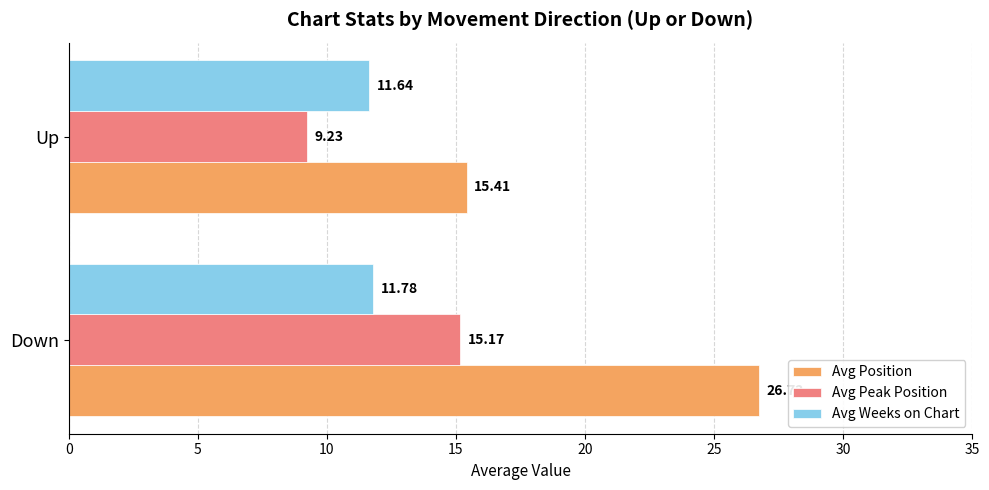

What are all the series names shown in the legend?

Avg Position, Avg Peak Position, Avg Weeks on Chart